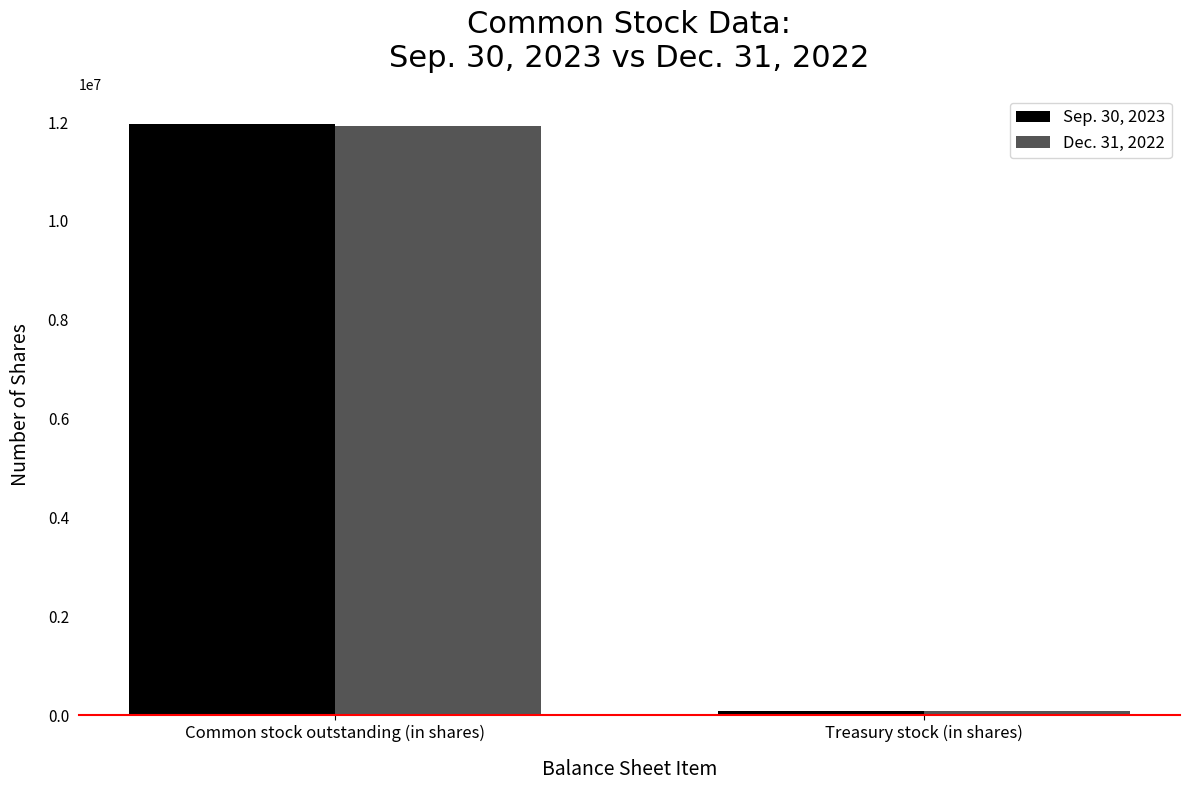

Count the number of data series in this chart.

2